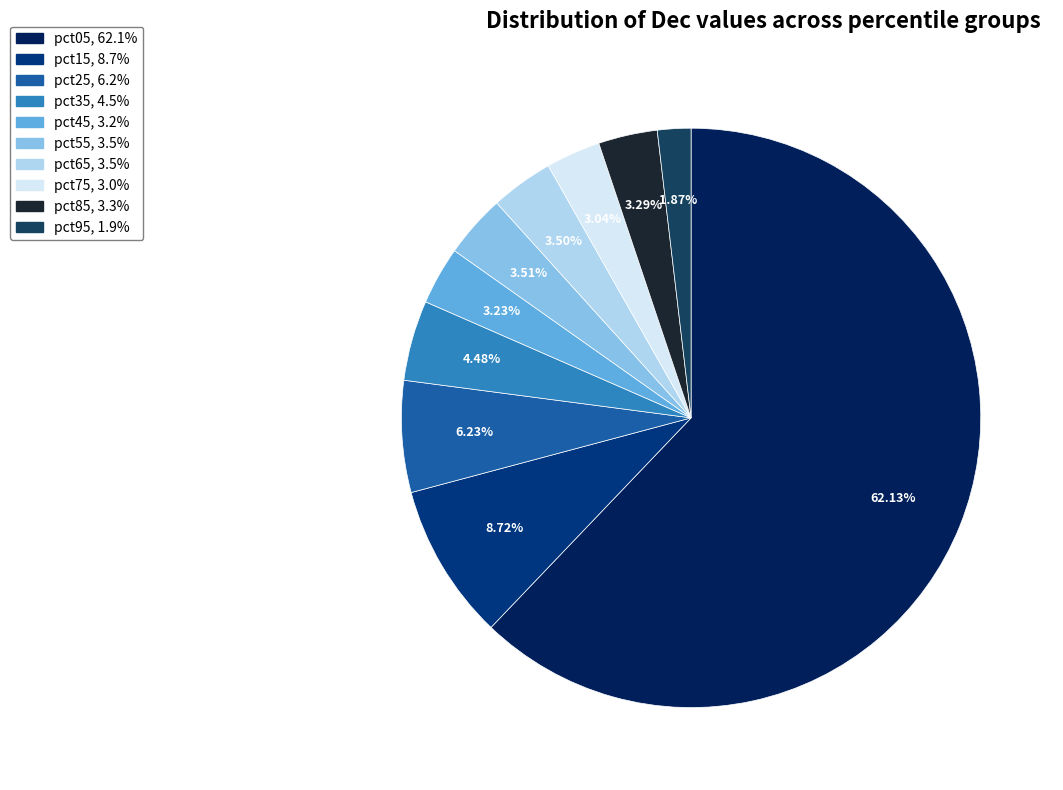

Which slice represents more than half of the pie?

pct05